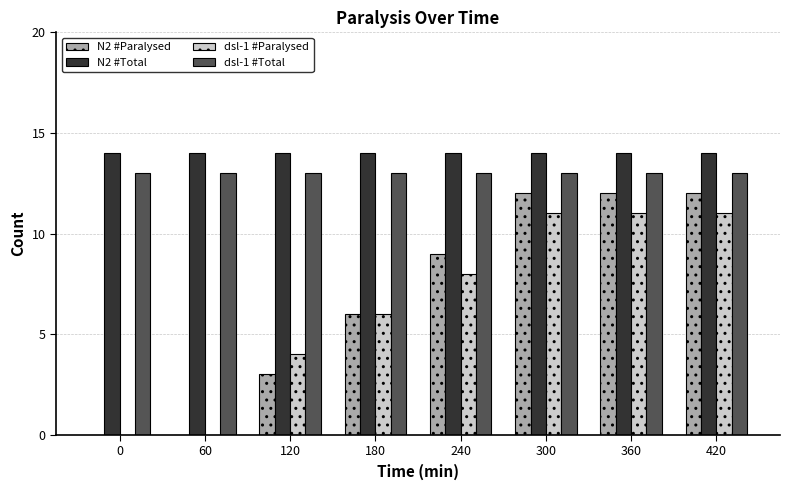

What is the total value across all series at 60?

27